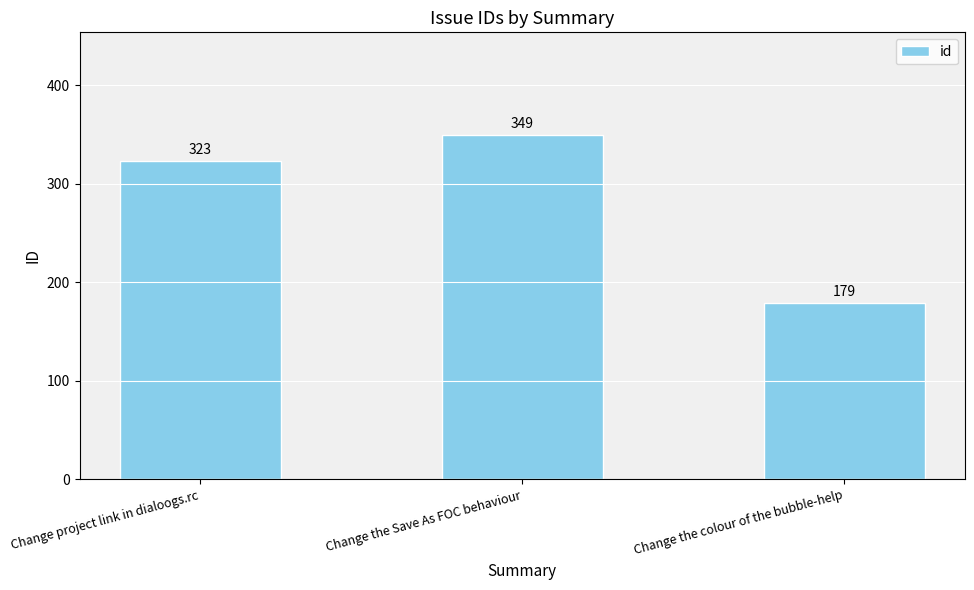

What is the difference between the maximum and minimum values?

170